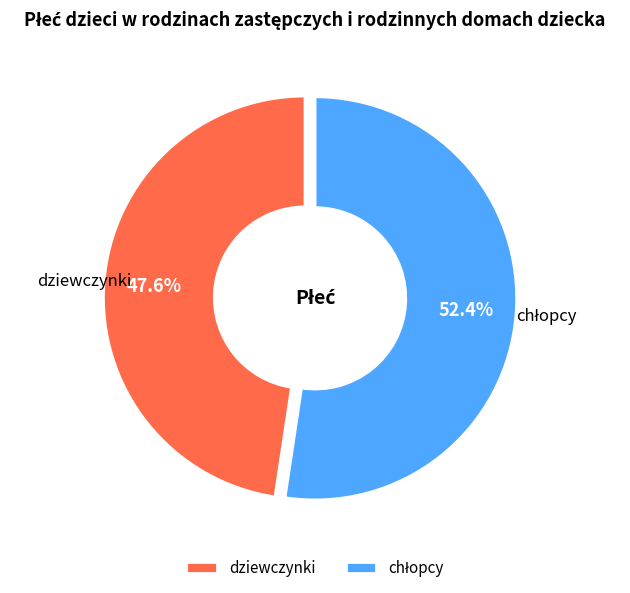

Does dziewczynki represent more than half of the total?

No